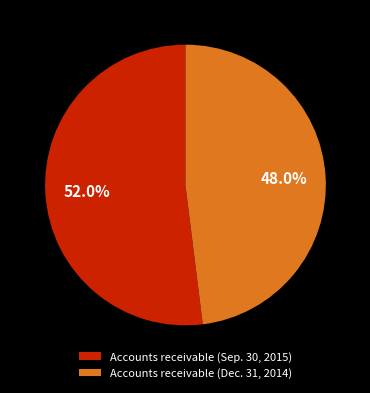

Which slice is the smallest?

Accounts receivable (Dec. 31, 2014)